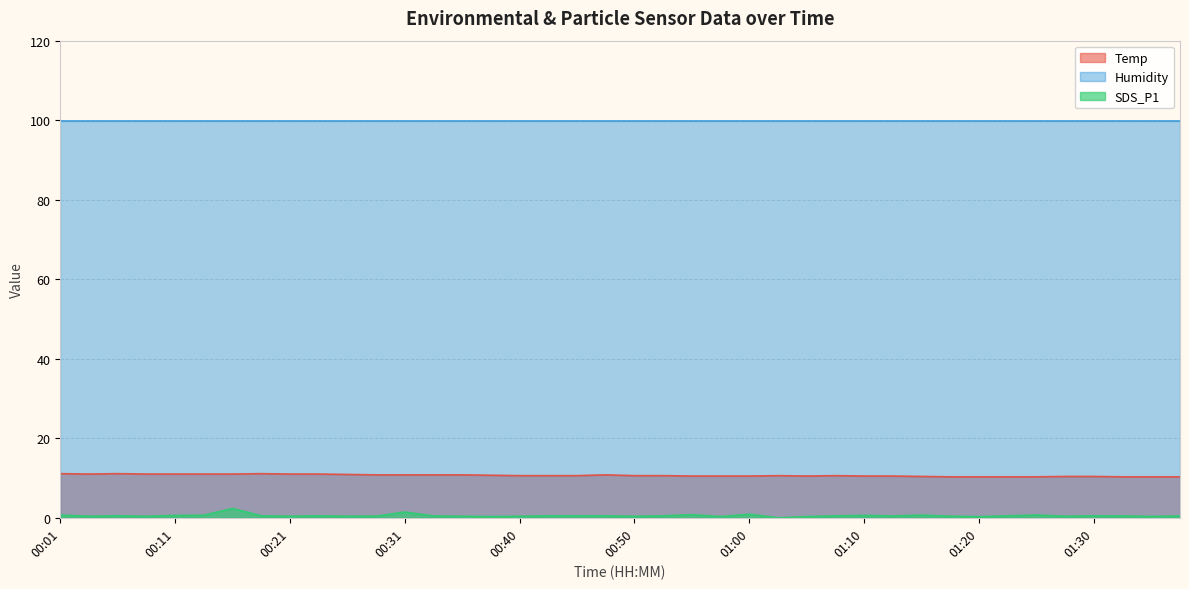

Between 00:21 and 00:31, which is larger?

00:21